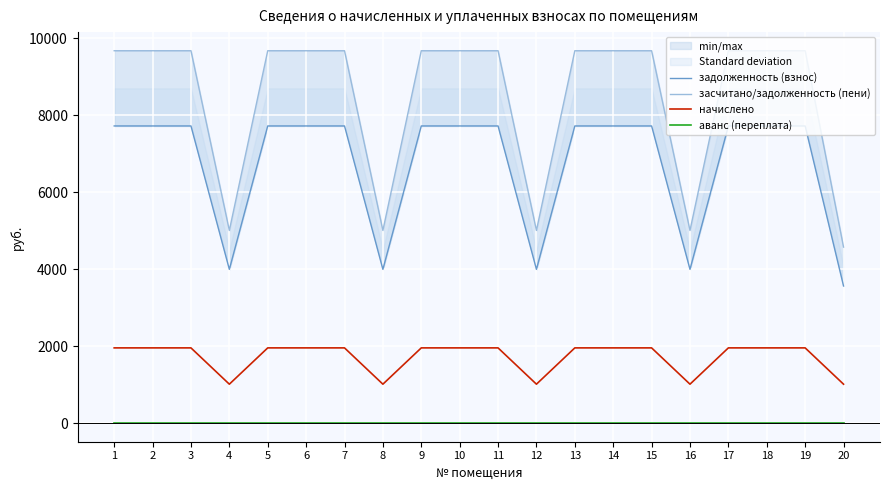

True or false: начислено has a value of 2927.6 at 14.

False